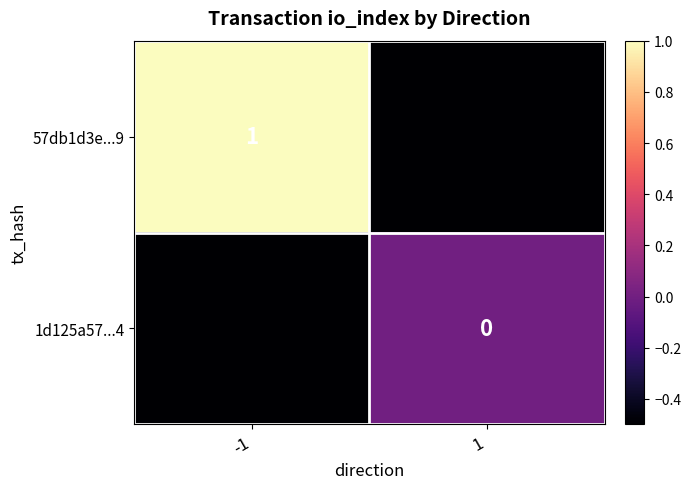

What is the total value across all series at -1?

0.5